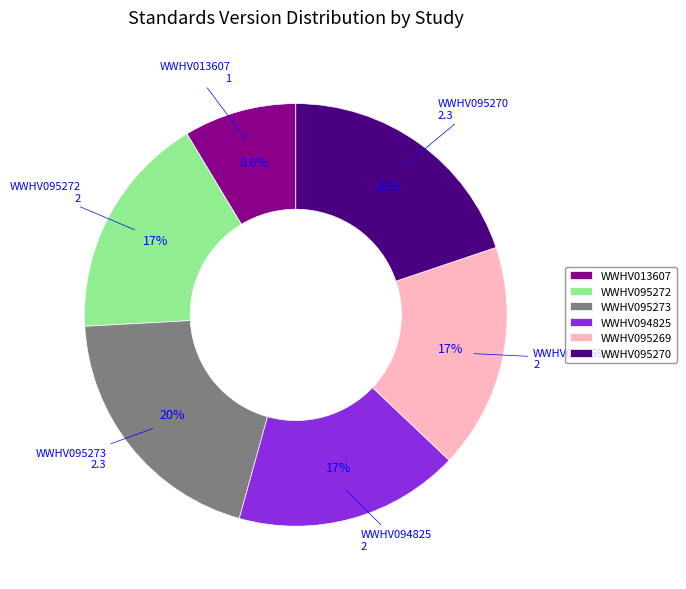

To the nearest percent, what is the combined percentage of WWHV095270 and WWHV095273?

40%